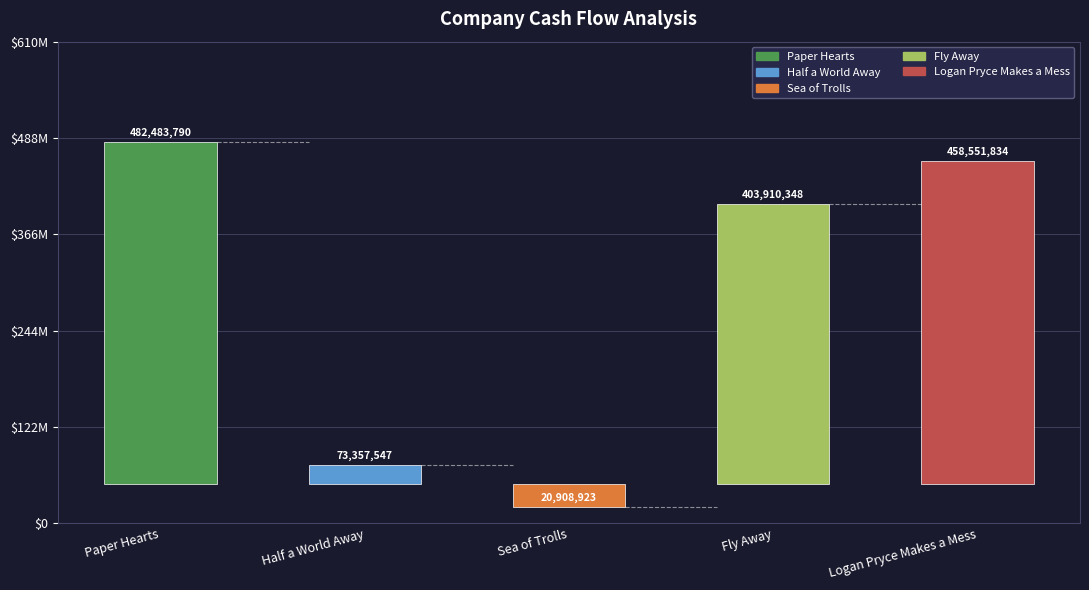

What is the label of the 3rd bar from the left?

Sea of Trolls